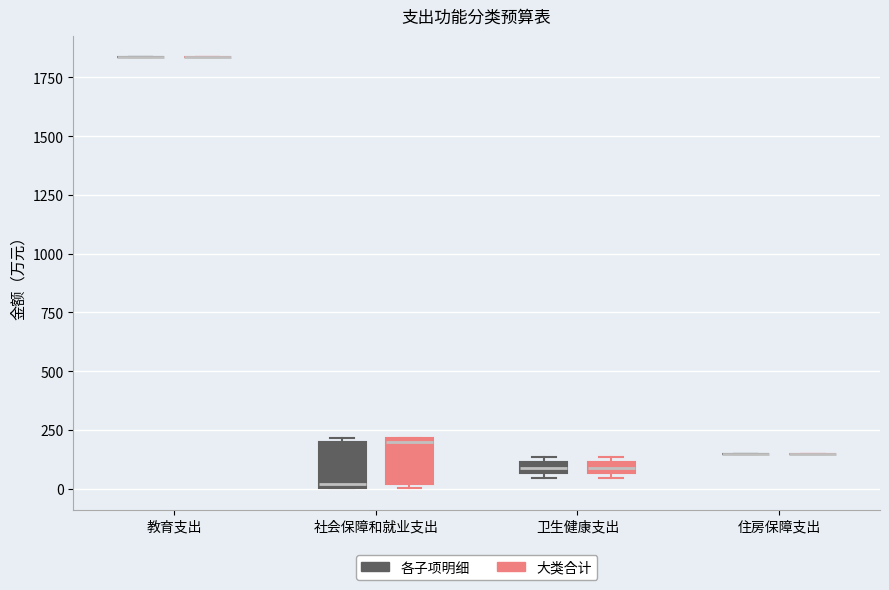

Where is the lower edge of the box for 社会保障和就业支出 (大类合计) on the y-axis? The values are not printed on the chart, so give them approximately, as read against the axis.

0